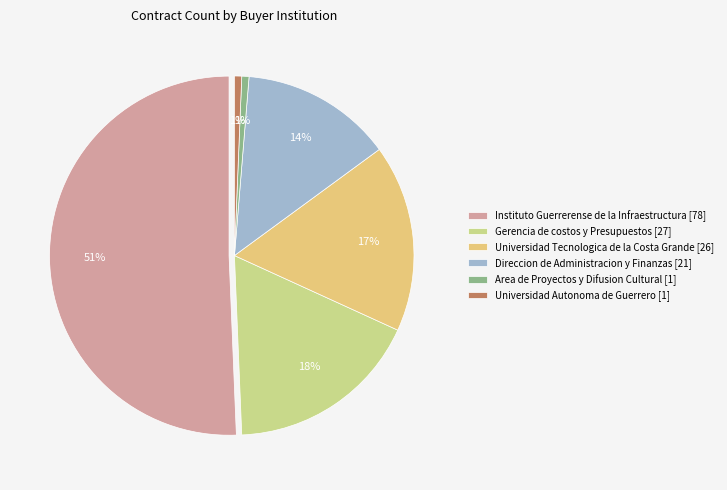

Approximately how many times larger is the value at Gerencia de costos y Presupuestos [27] compared to Area de Proyectos y Difusion Cultural [1]?

27.0